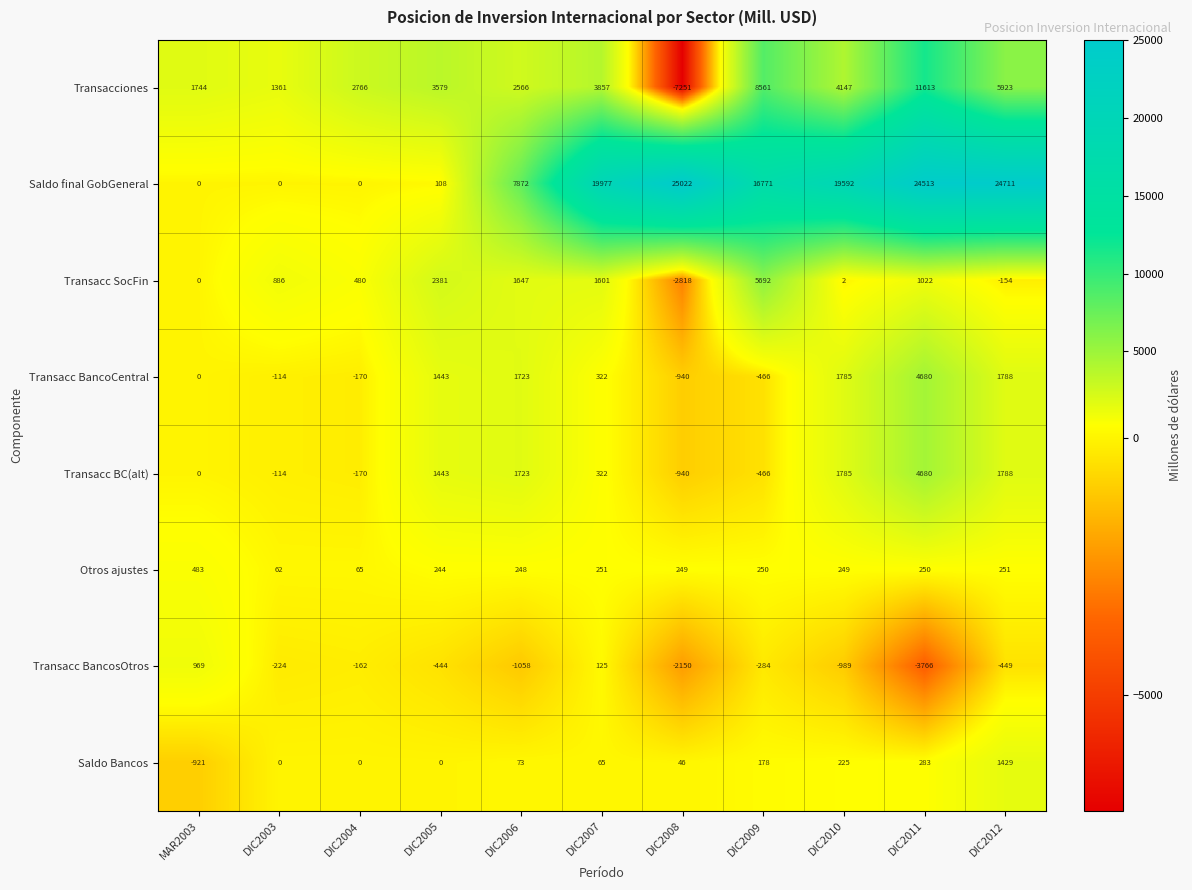

The value of Otros ajustes at DIC2005 is 244. True or false?

True